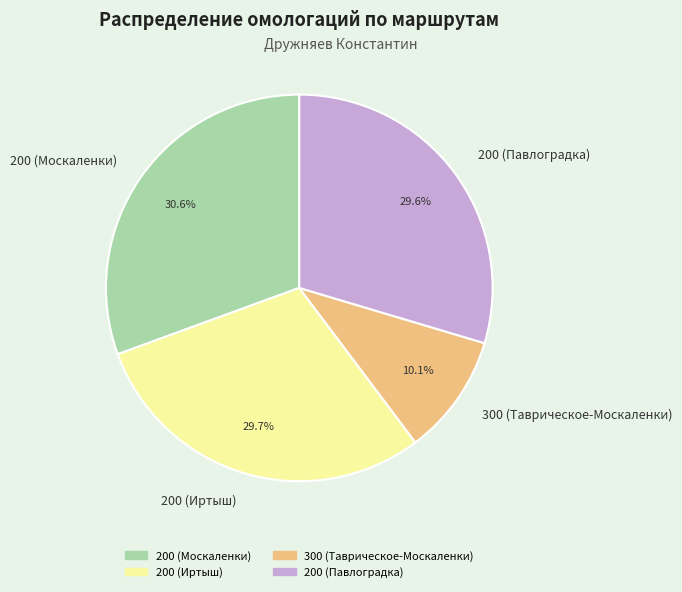

Is it true that 300 (Таврическое-Москаленки) is 19% of the pie?

False